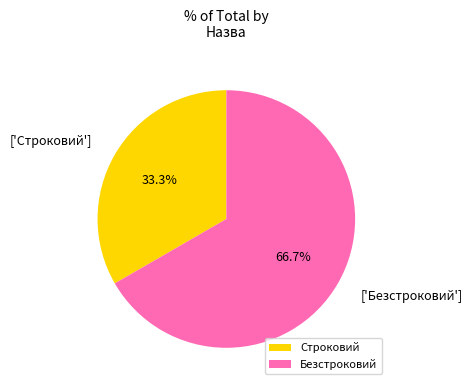

Count the number of slices in the pie.

2